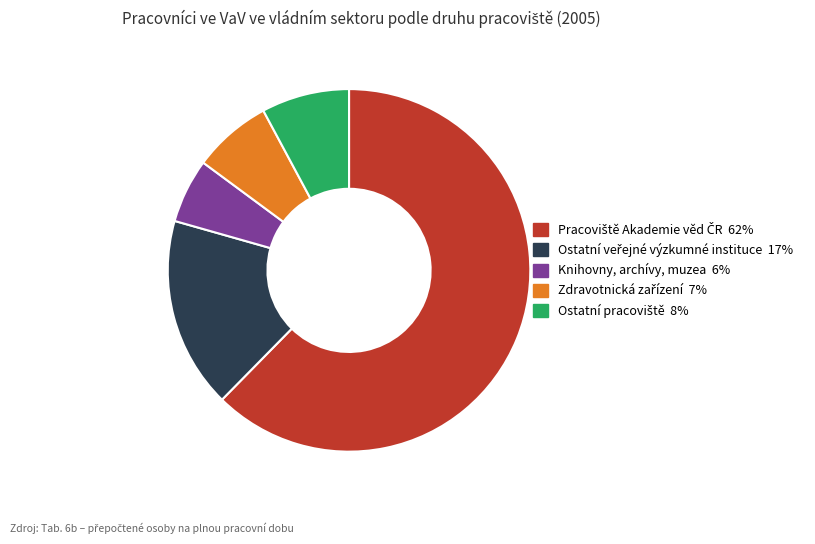

Which slice is the smallest?

Knihovny, archívy, muzea